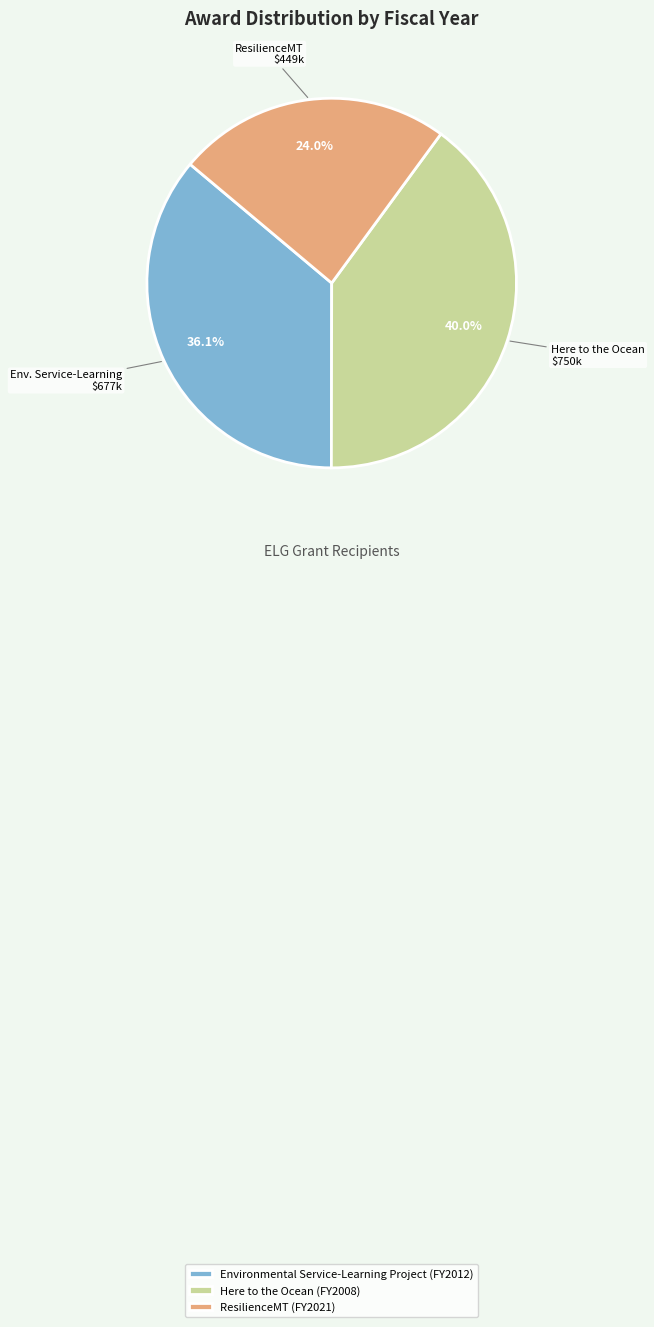

How many slices are in this pie chart?

3